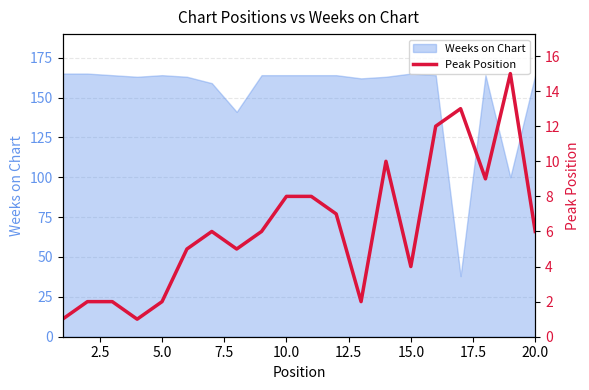

What is the lowest value of the Weeks on Chart series?

38